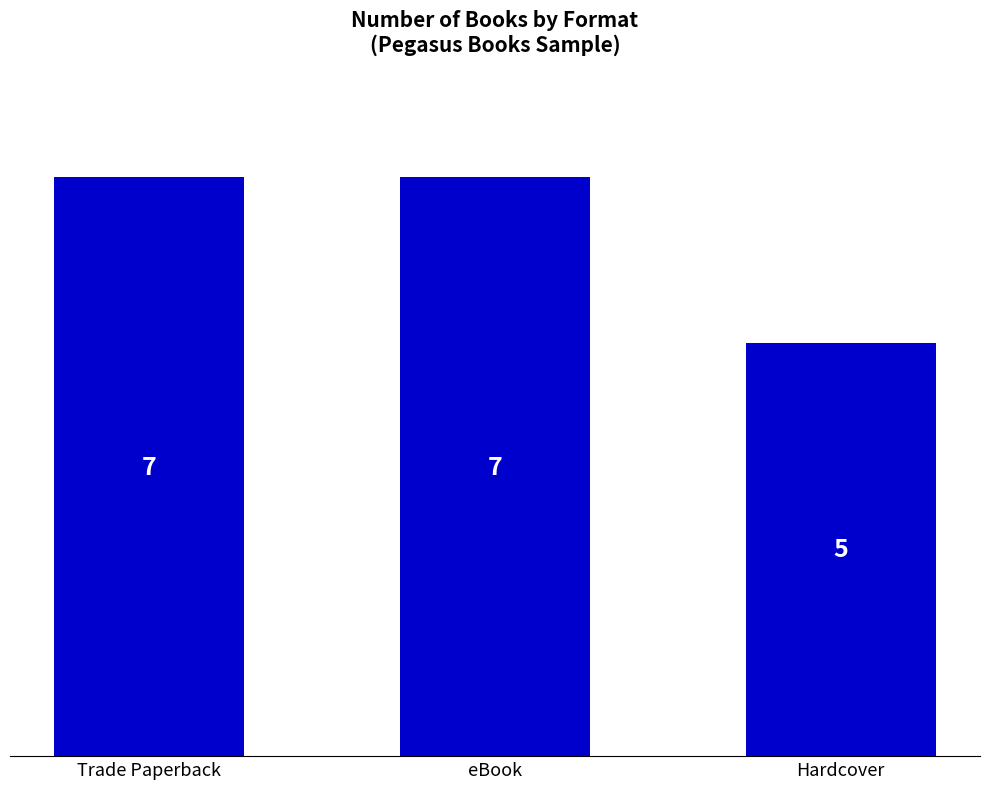

What is the difference between the maximum and minimum values?

2